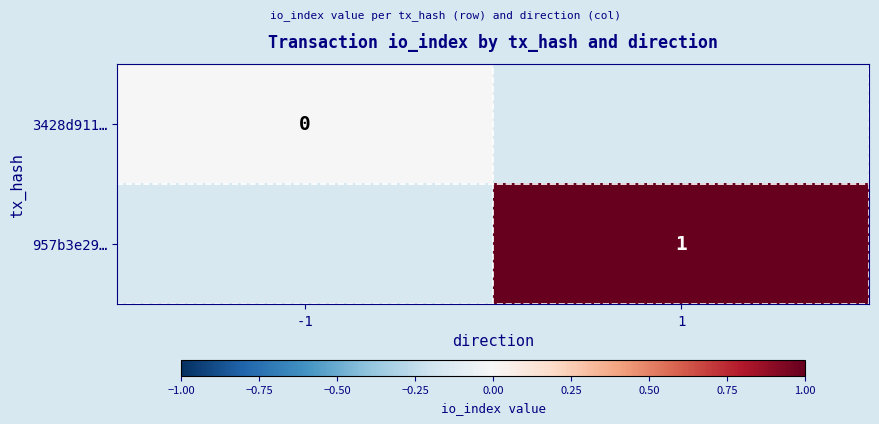

The value of 957b3e29… at 1 is 2. True or false?

False